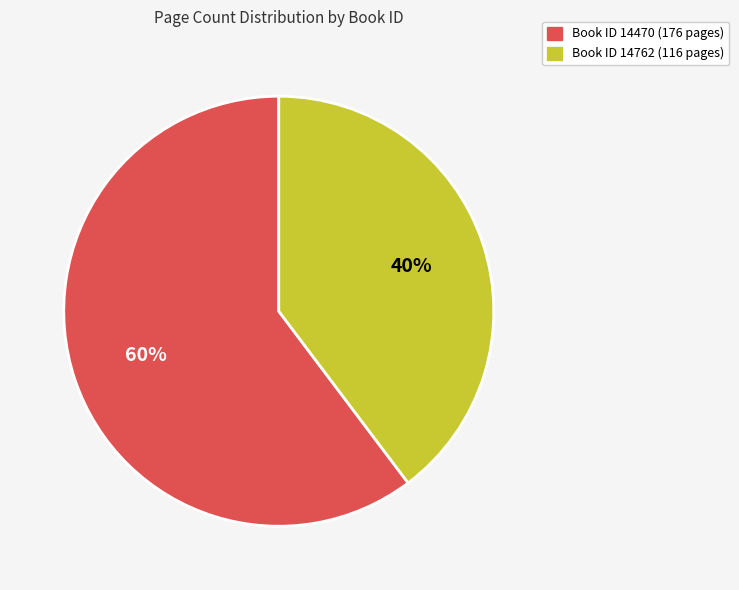

To the nearest percent, what is the average slice percentage?

50%